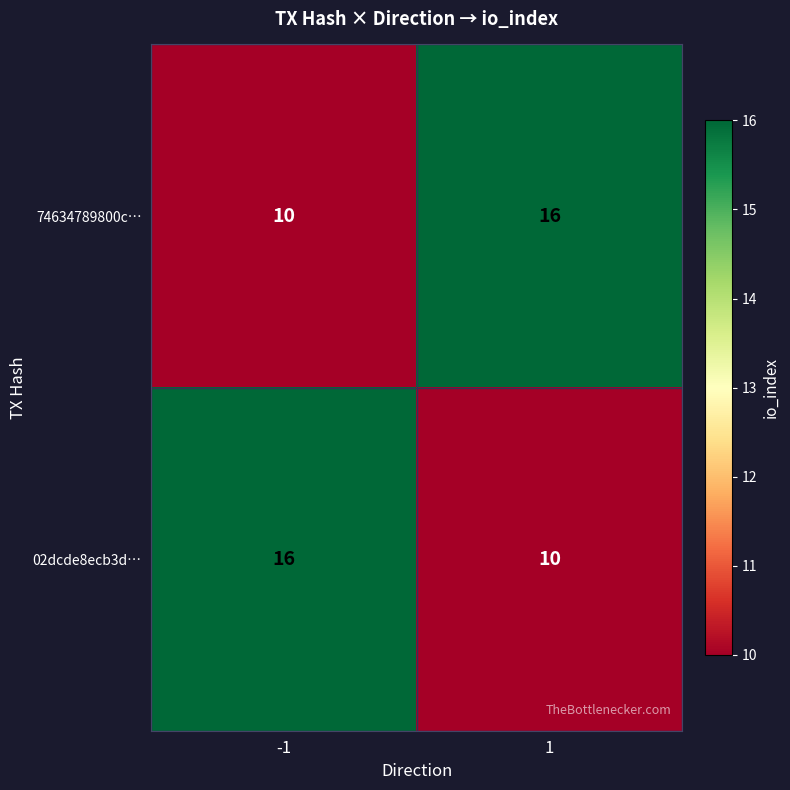

What is the total value across all series at -1?

26